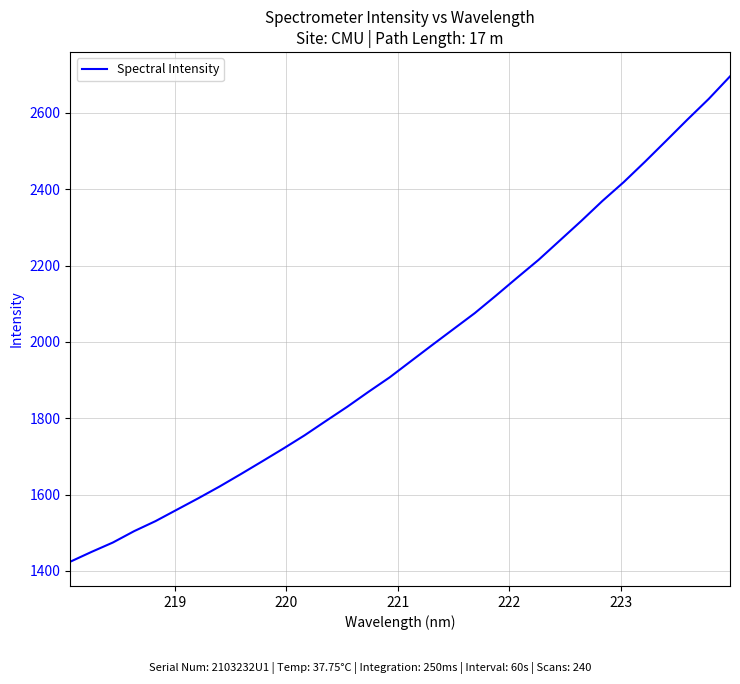

What is the minimum value shown in the chart?

1424.1